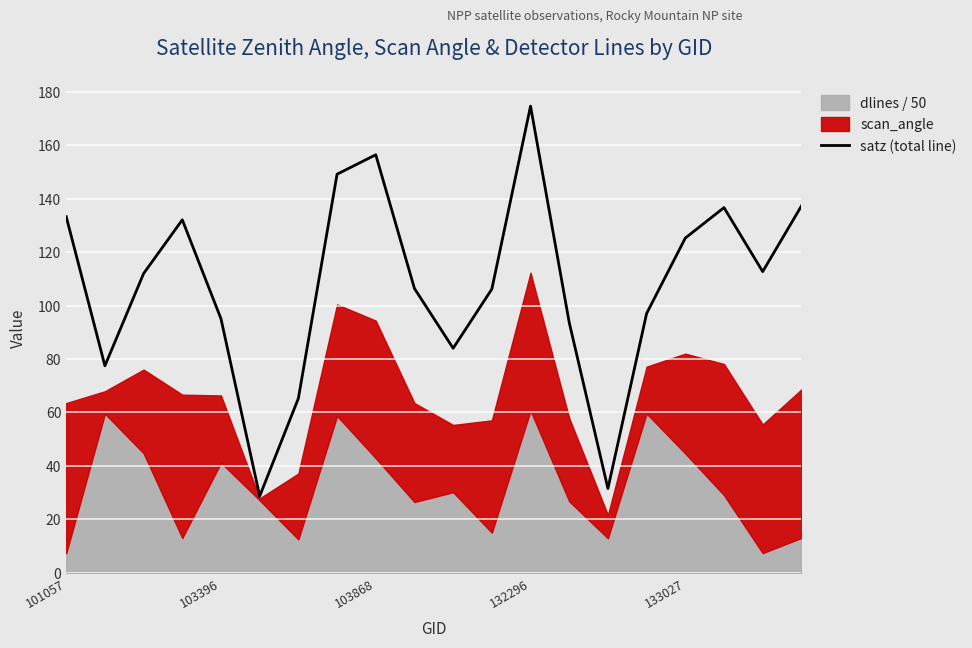

How many lines are shown in the chart?

1